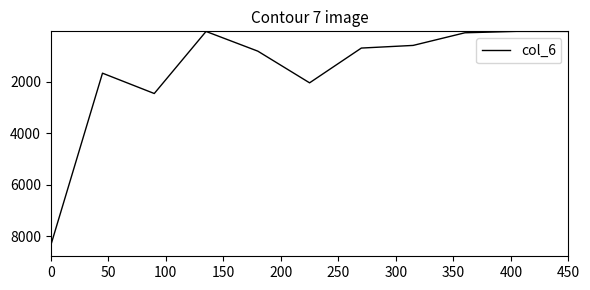

Count the number of data series in this chart.

1